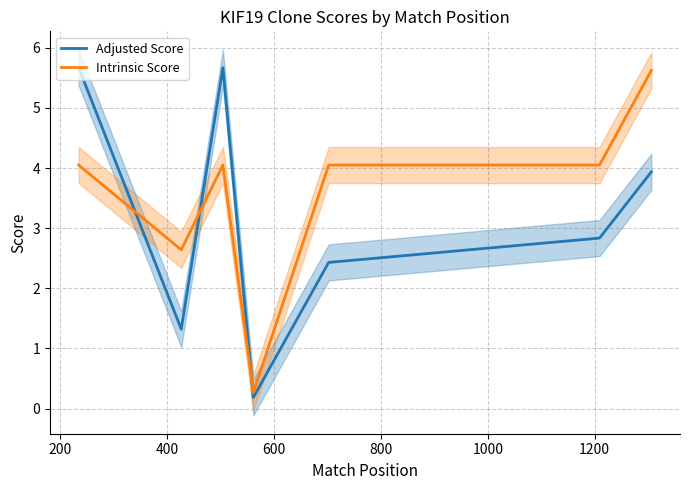

What is the maximum value for Adjusted Score?

5.7